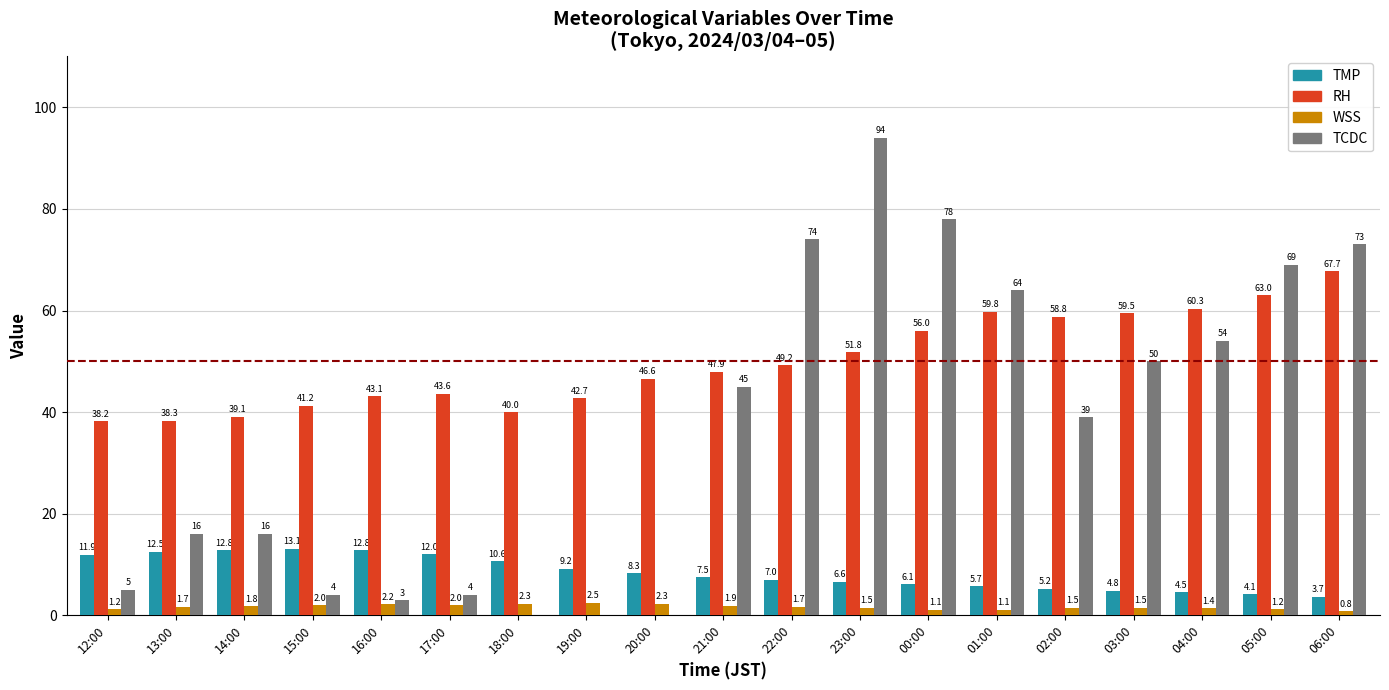

What is the average value of the TCDC series?

36.2